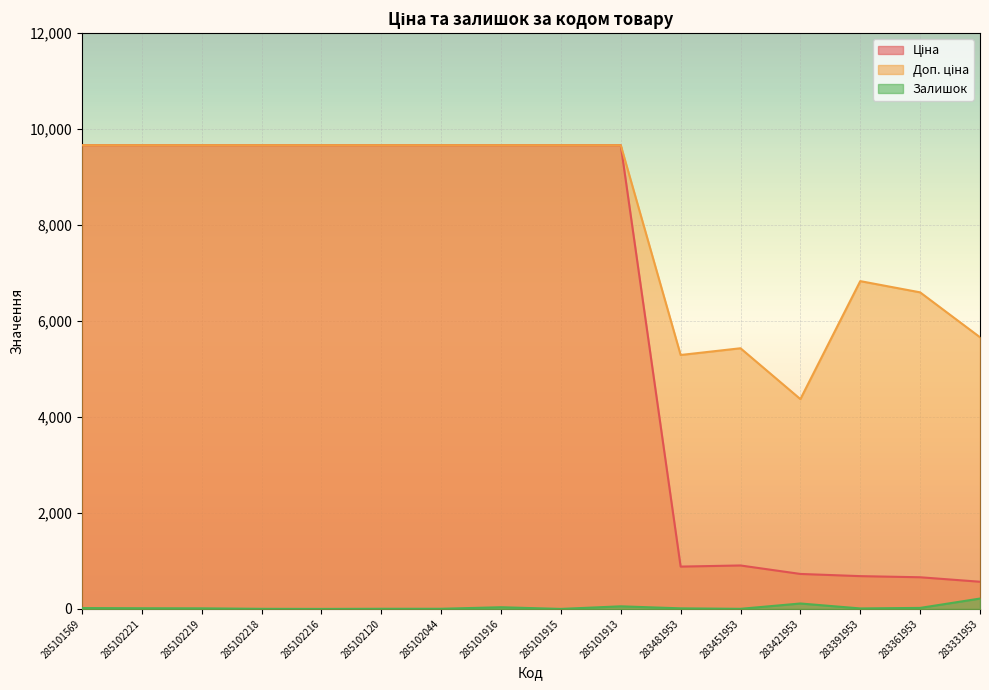

How many lines are shown in the chart?

3